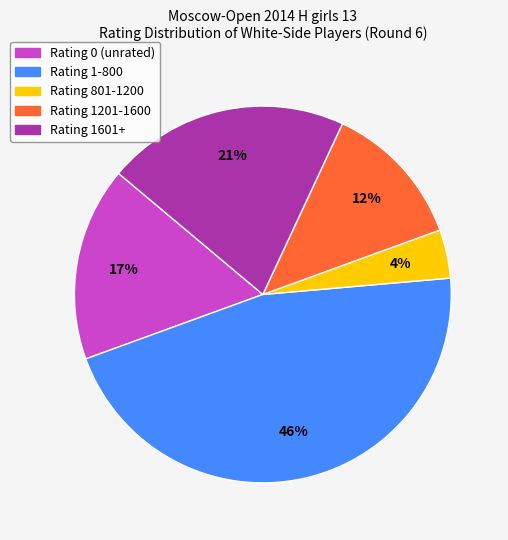

To the nearest percent, what is the average slice percentage?

20%